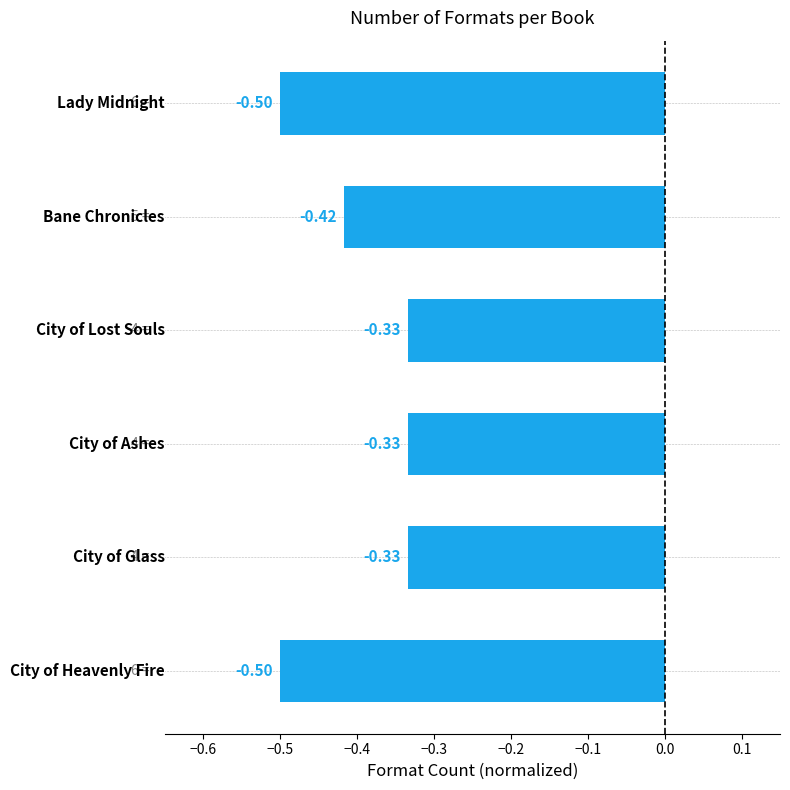

What is the sum of all values?

-2.4